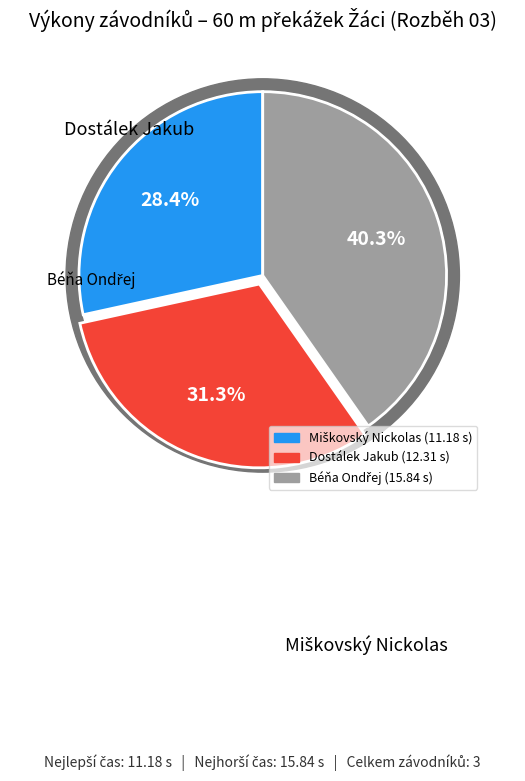

How many segments does this pie chart have?

3